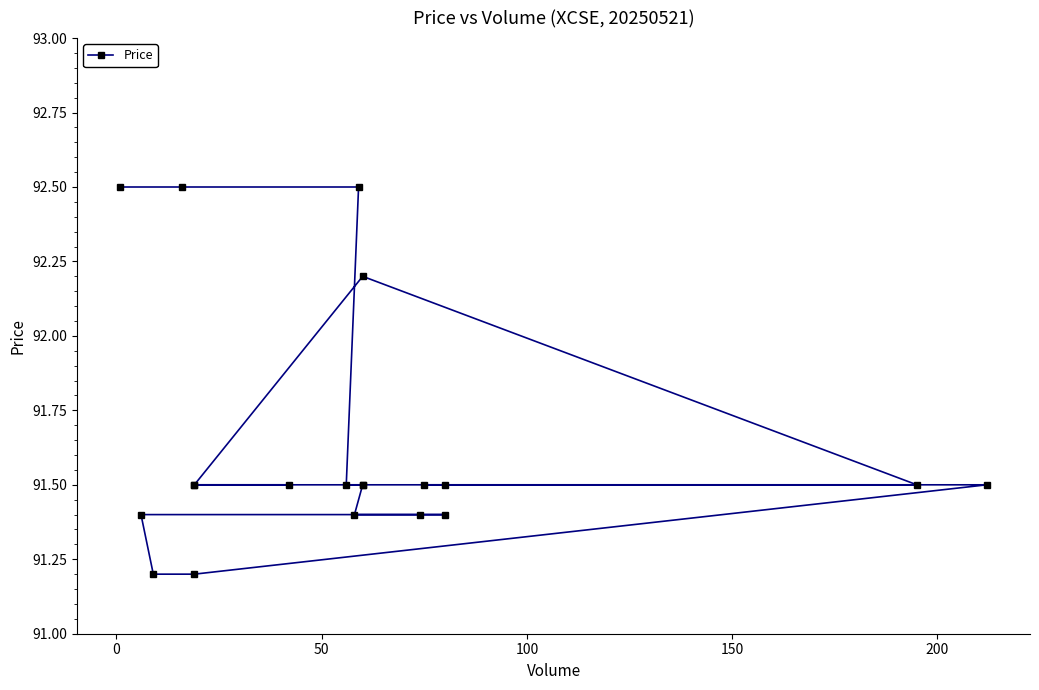

How many series are shown in this chart?

1